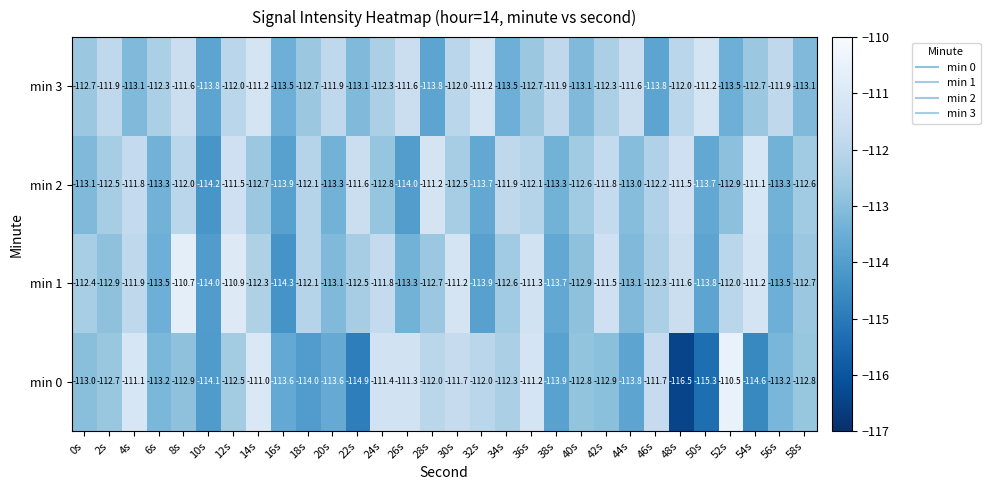

List the series in order of their peak value, lowest first.

min 3, min 2, min 1, min 0